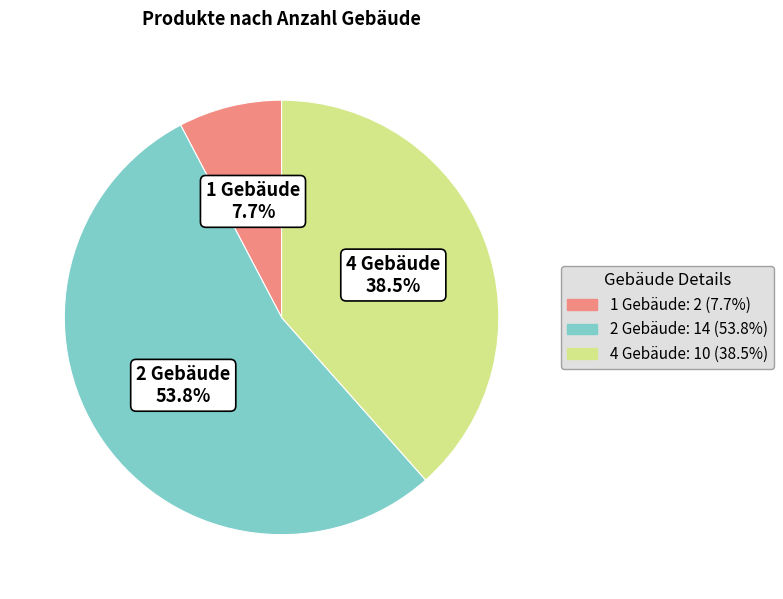

How many segments does this pie chart have?

3